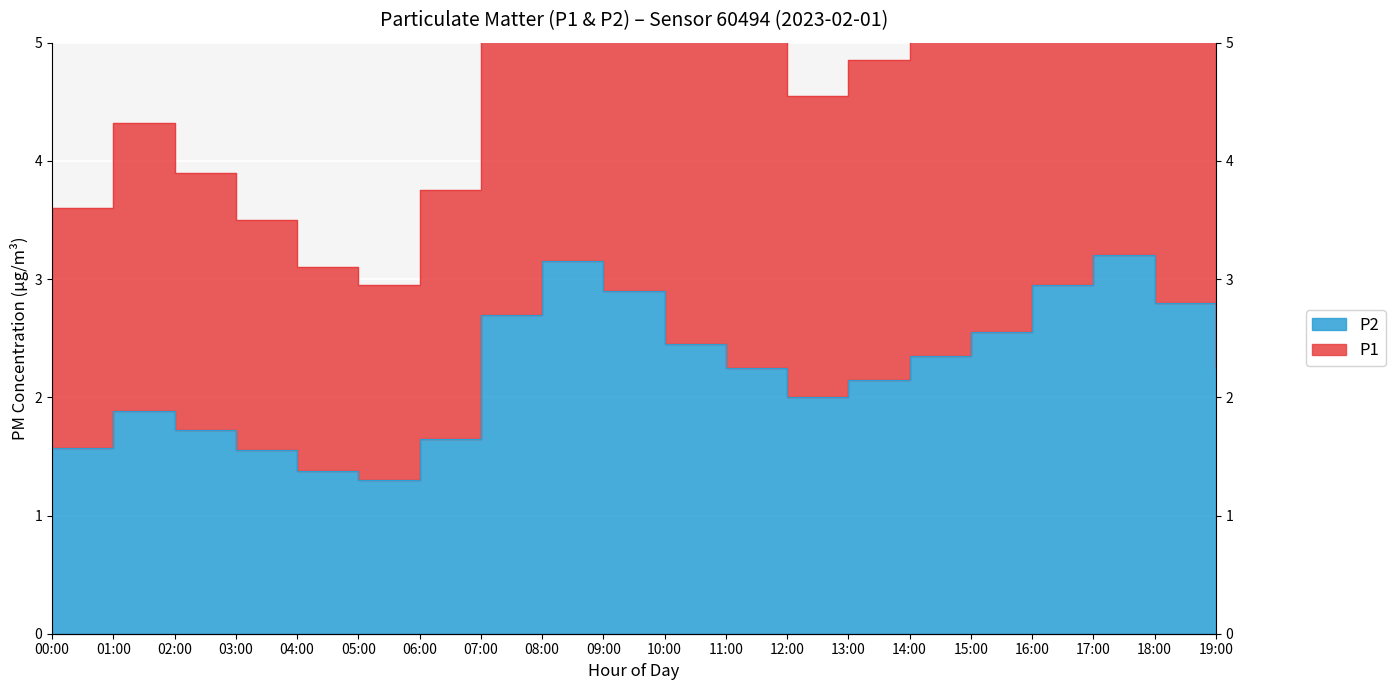

What is the total value across all series at 01:00?

6.2